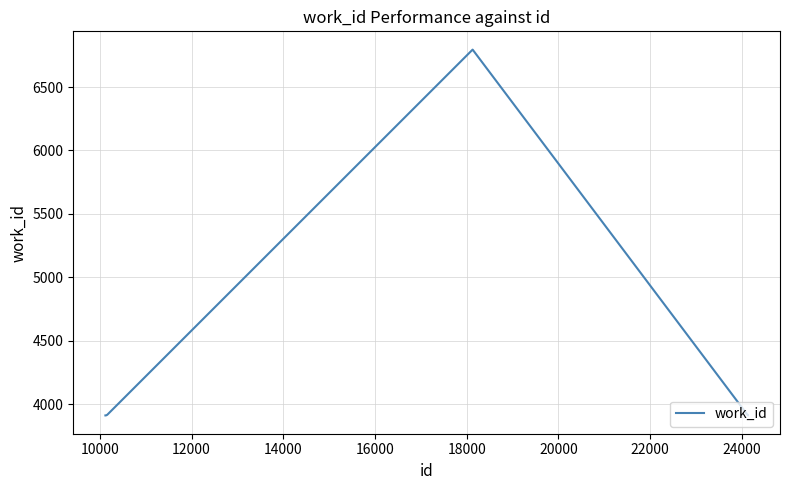

What is the smallest value displayed?

3911